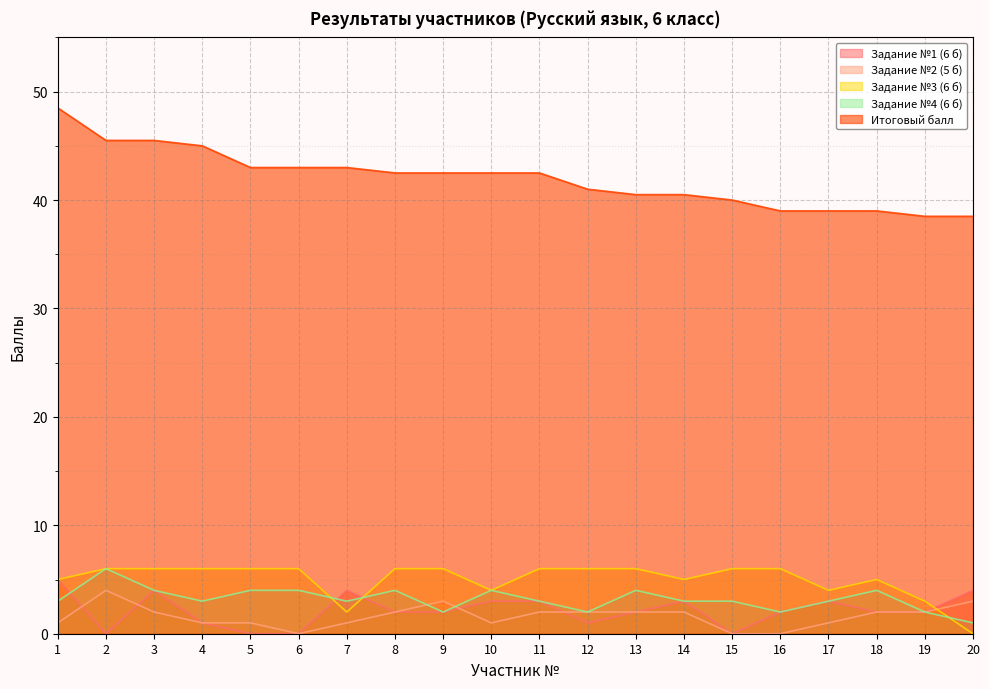

How many distinct data groups are displayed?

5